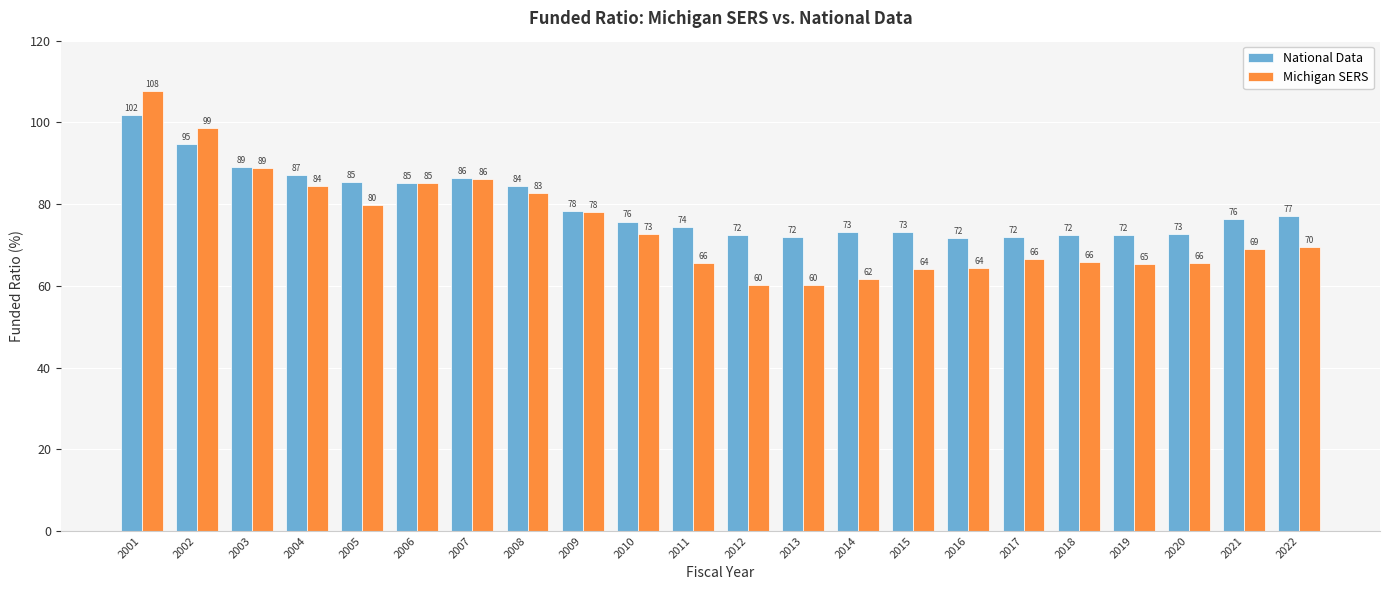

Between 2002 and 2008, which series saw the biggest shift?

Michigan SERS